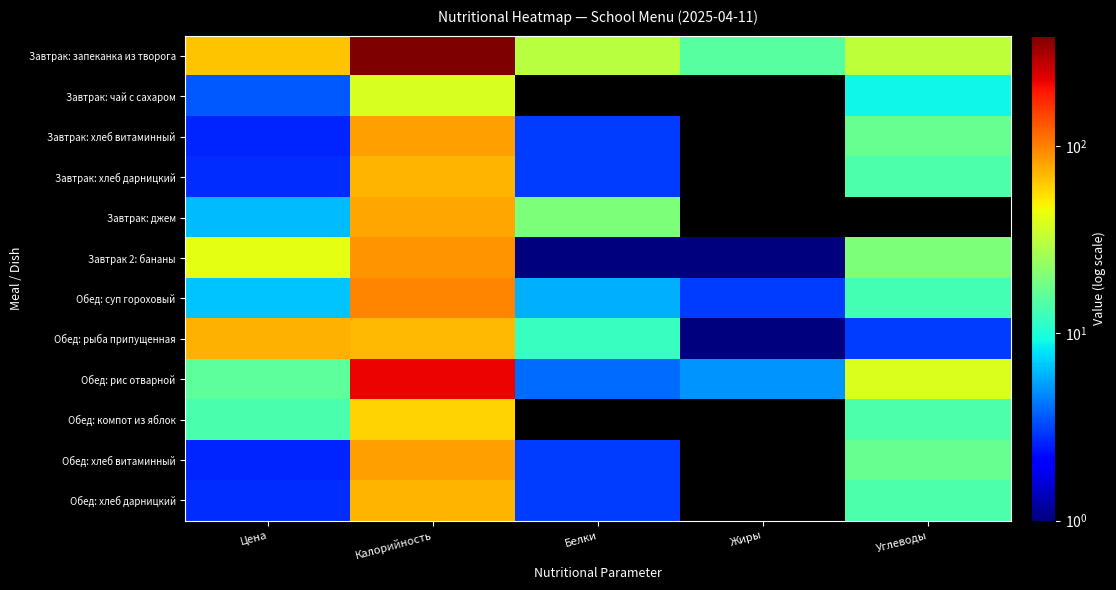

At which label does Завтрак 2: бананы first exceed 20?

Цена